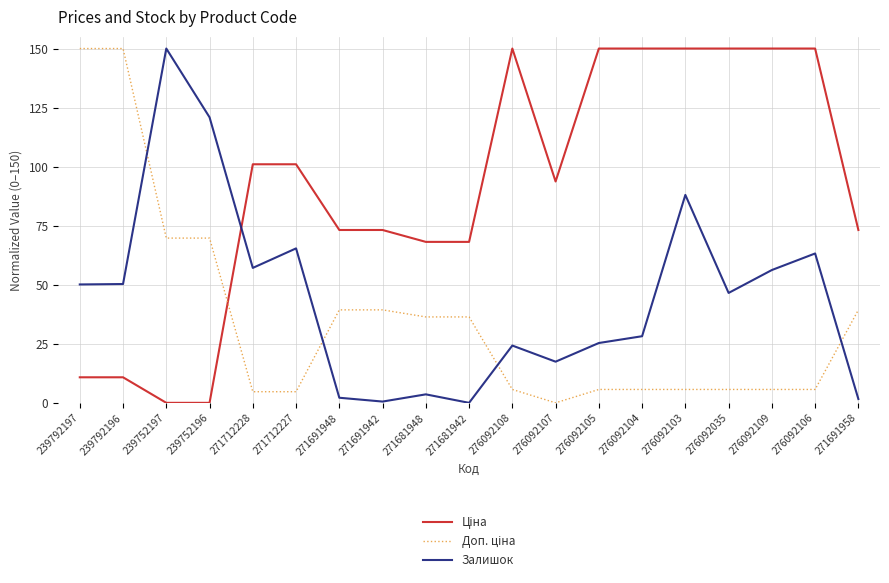

Is it true that Залишок equals 0.5 at 271691942?

True